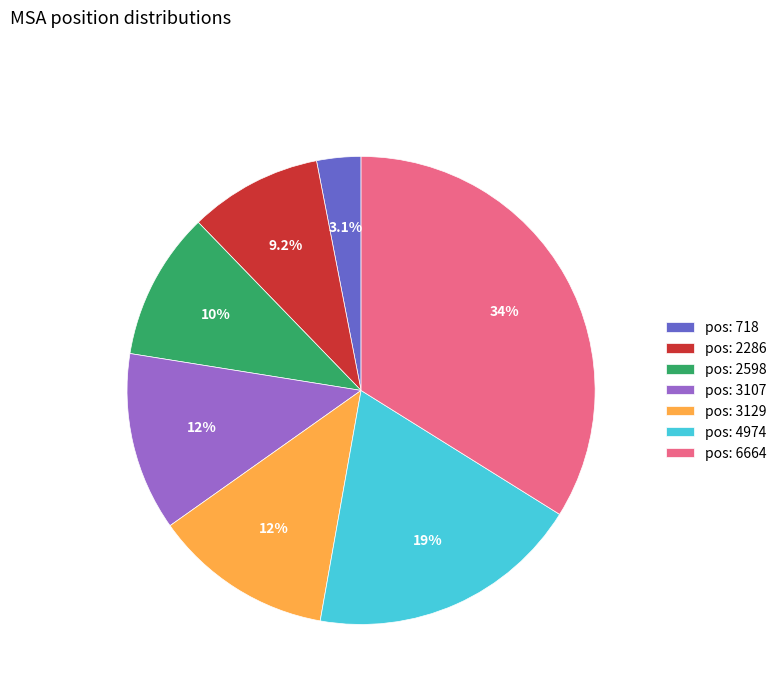

What is the ratio of the value at pos: 2598 to the value at pos: 3107?

0.8